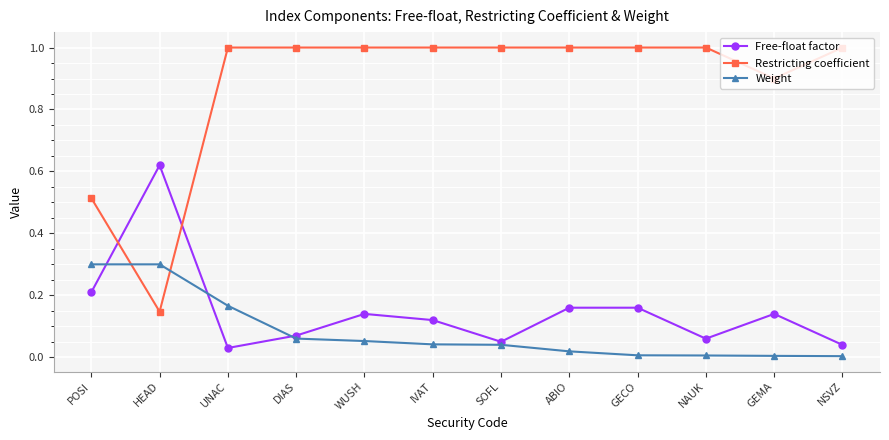

Does the chart display data point markers on the line(s)?

Yes